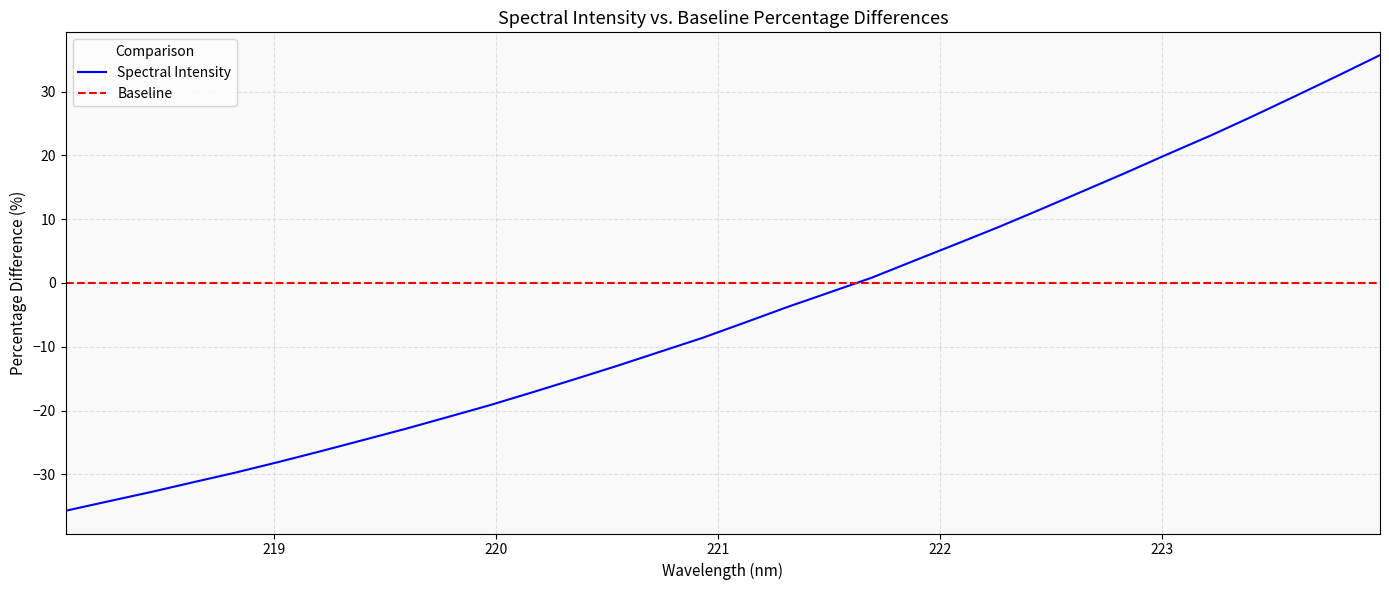

What is the value of the 9th point from the left?

-22.9